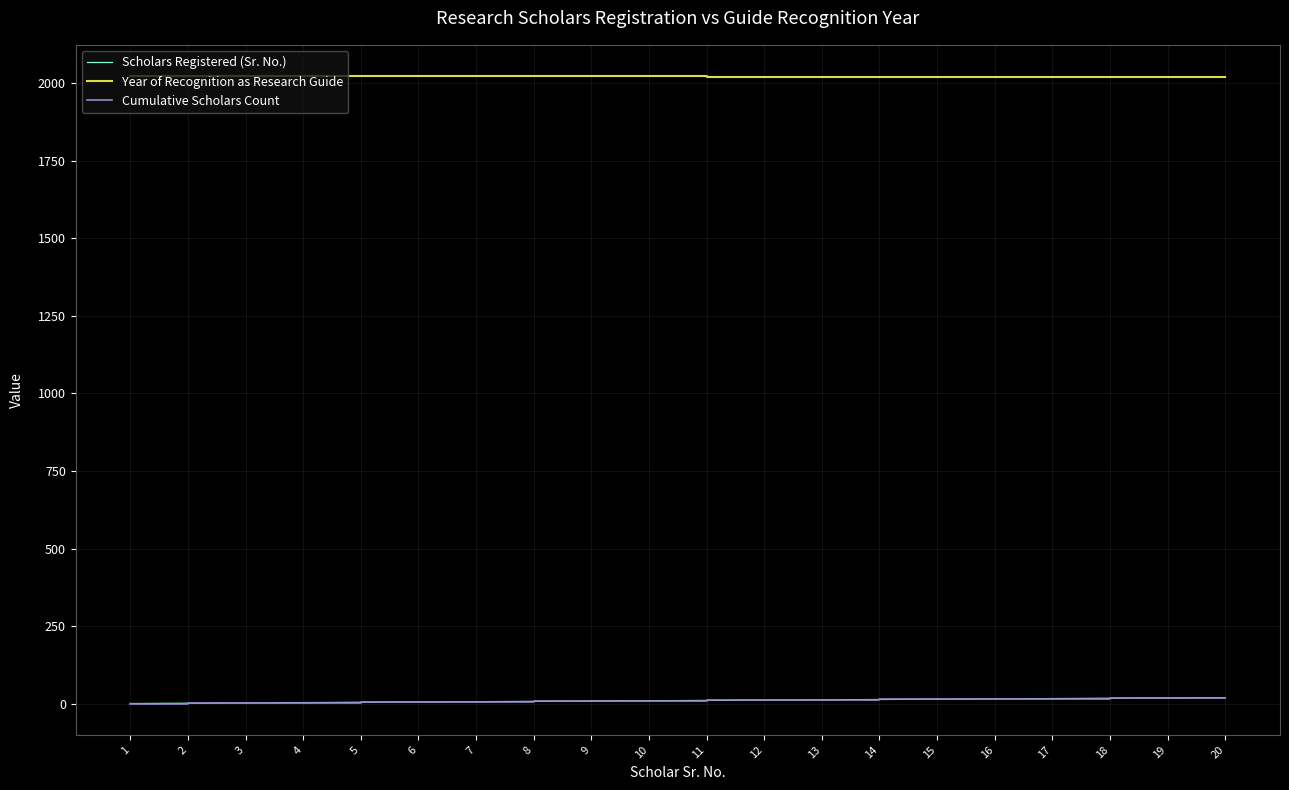

What is the spread (max minus min) of values at 17?

2004